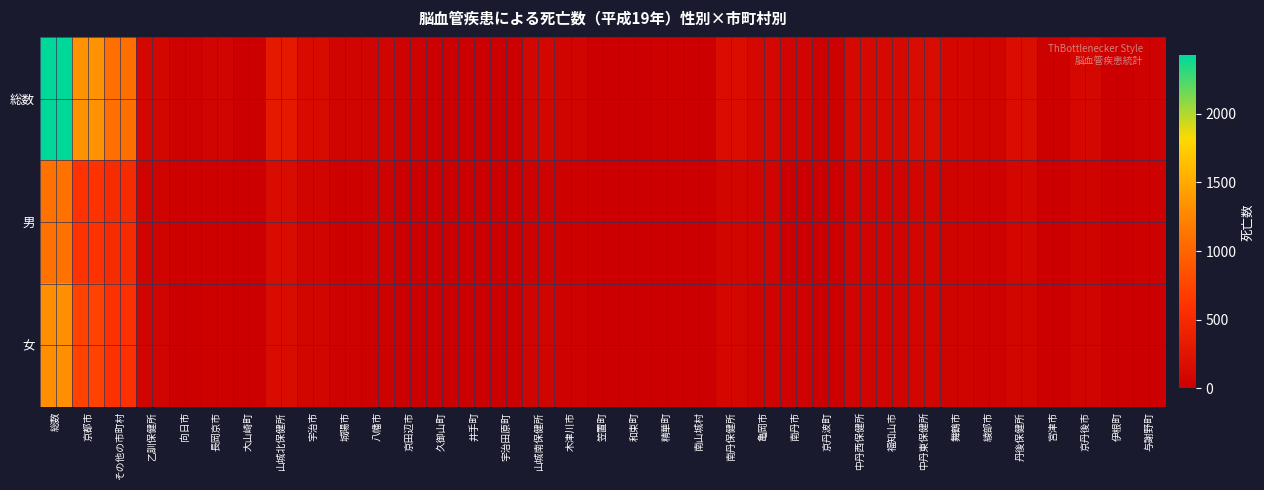

What is the spread (max minus min) of values at 京都市?

737